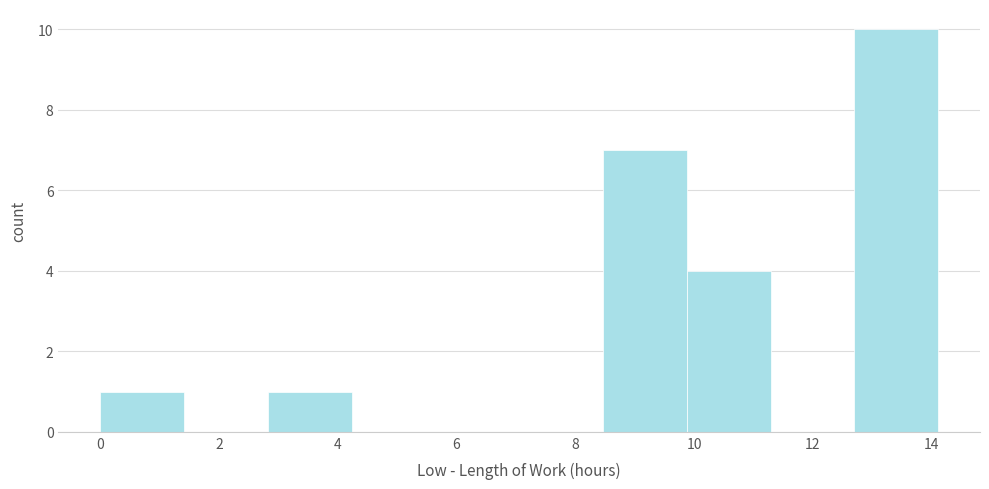

Over which range of the x-axis is the bar tallest?

12.6 to 14.2